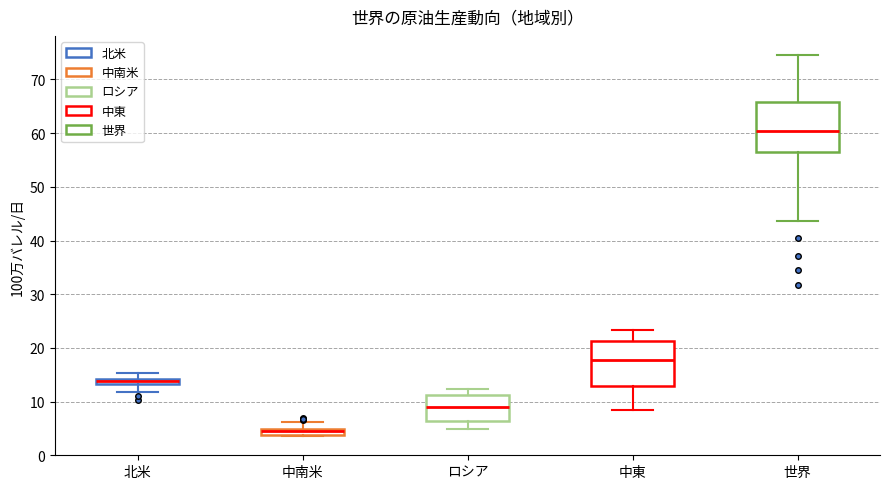

Comparing the boxes themselves (not the whiskers), which one is the tallest?

世界